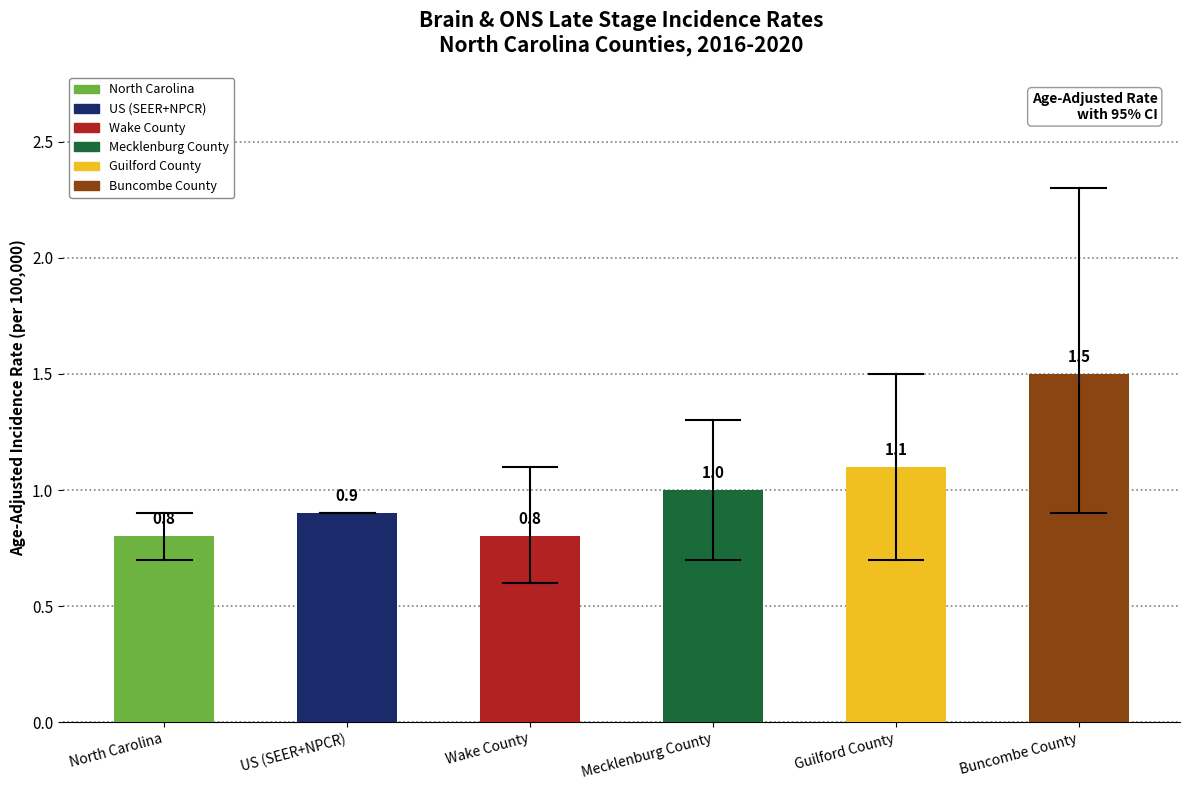

Reading left to right, list all the values displayed in this chart.

Age-Adjusted Incidence Rate: North Carolina=0.8	US (SEER+NPCR)=0.9	Wake County=0.8	Mecklenburg County=1.0	Guilford County=1.1	Buncombe County=1.5
Lower 95% CI: North Carolina=0.7	US (SEER+NPCR)=0.9	Wake County=0.6	Mecklenburg County=0.7	Guilford County=0.7	Buncombe County=0.9
Upper 95% CI: North Carolina=0.9	US (SEER+NPCR)=0.9	Wake County=1.1	Mecklenburg County=1.3	Guilford County=1.5	Buncombe County=2.3